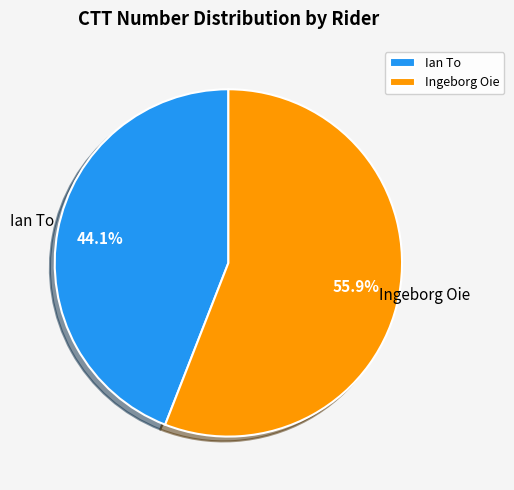

To the nearest percent, what percentage of the pie is Ingeborg Oie?

56%